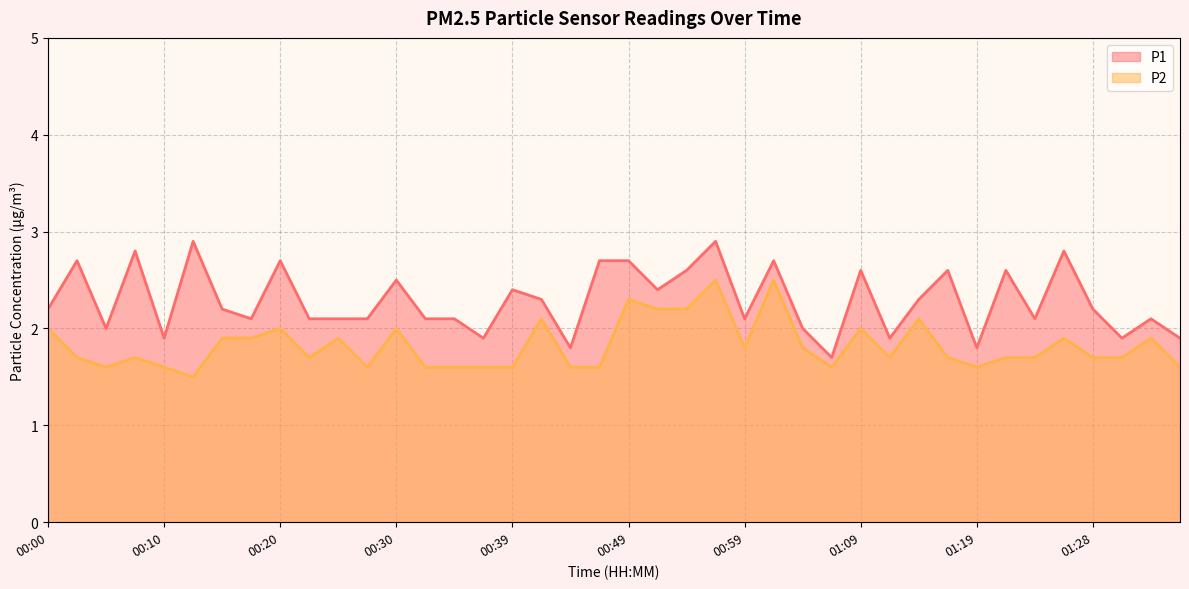

What is the label of the 7th point from the right?

01:21